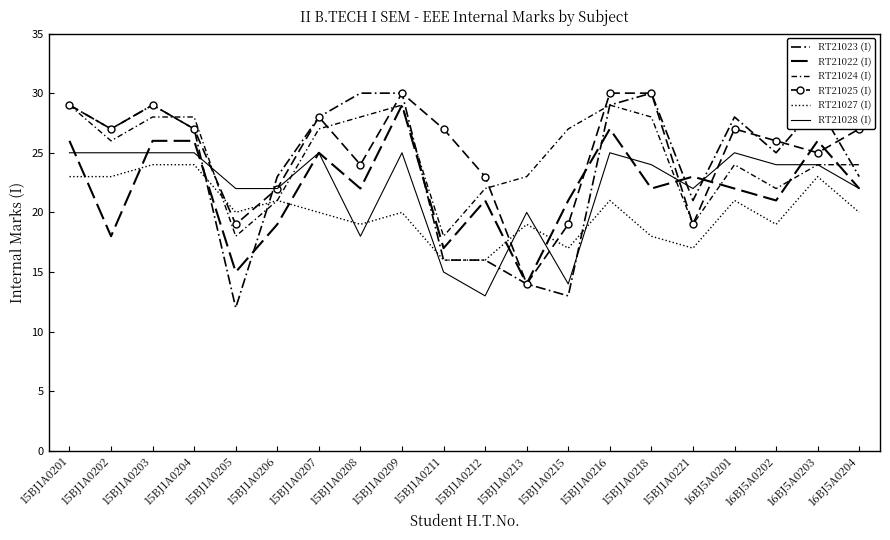

How many data points in RT21022 (I) are less than 22?

8